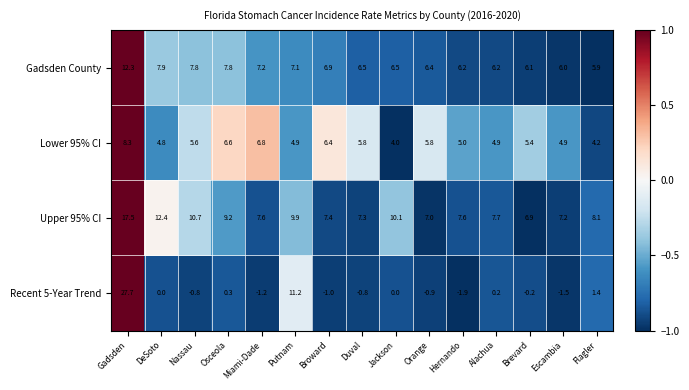

How many distinct data groups are displayed?

4